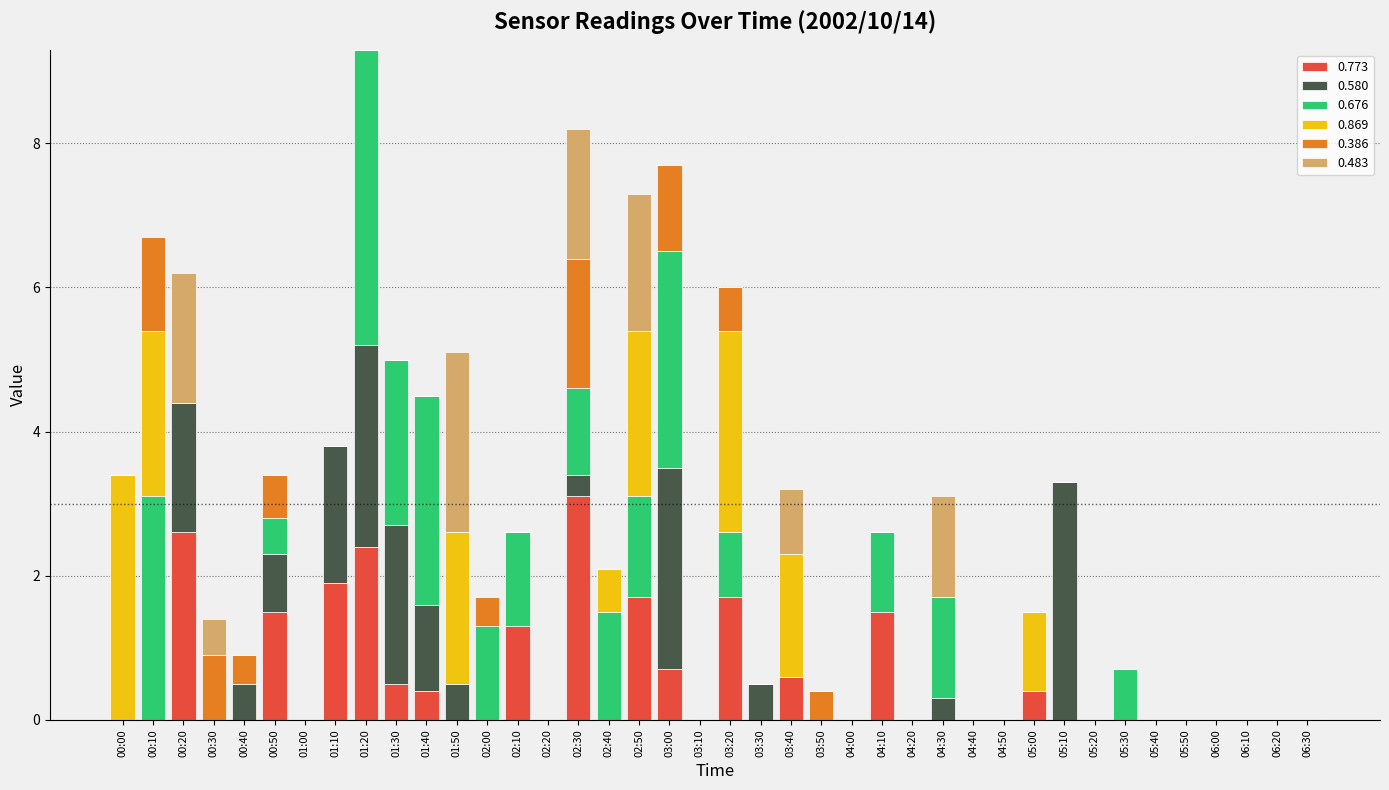

Is it true that 0.773 equals 1.0 at 04:10?

False